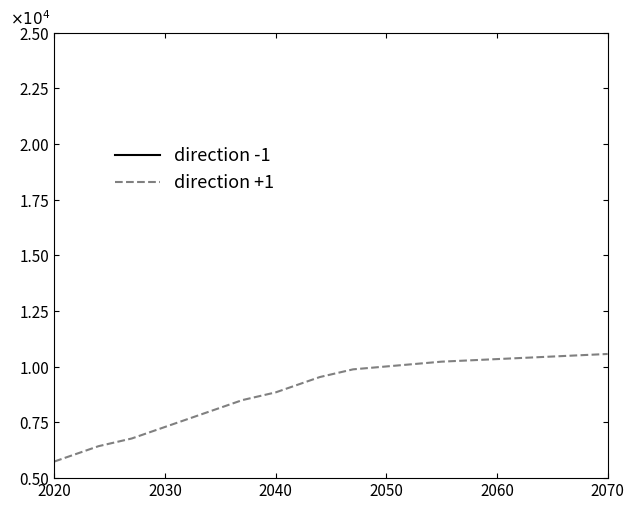

What is the lowest value of the direction -1 series?

26740